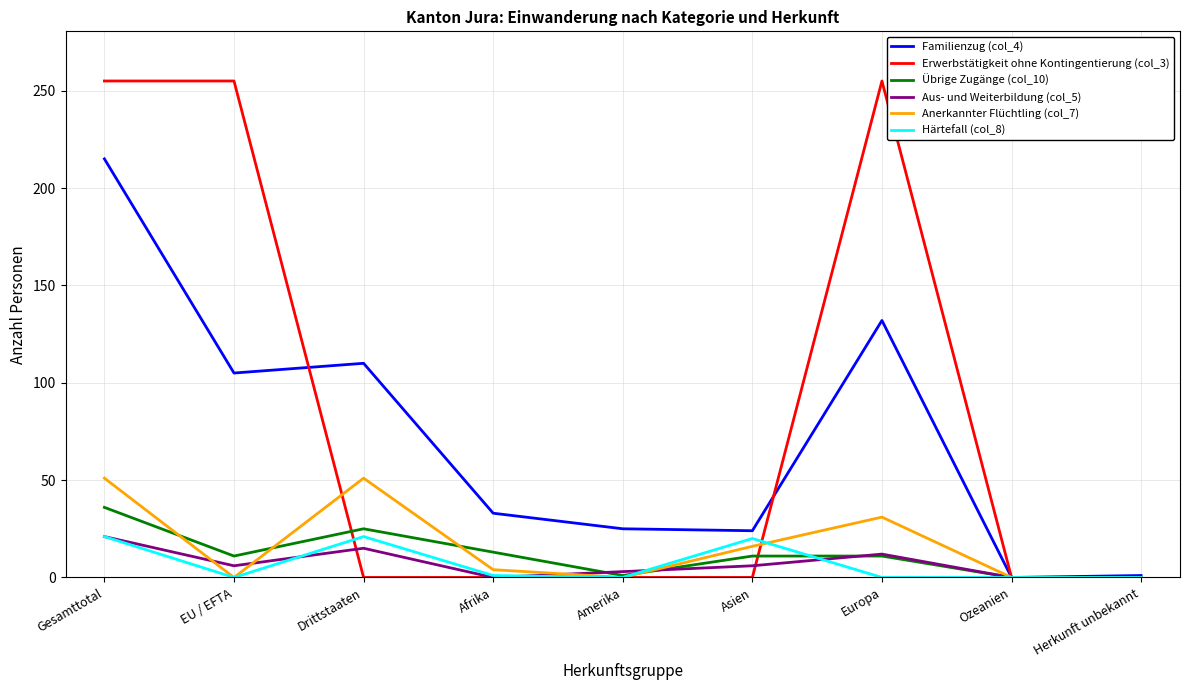

Which series has the largest total across all categories?

Erwerbstätigkeit ohne Kontingentierung (col_3)